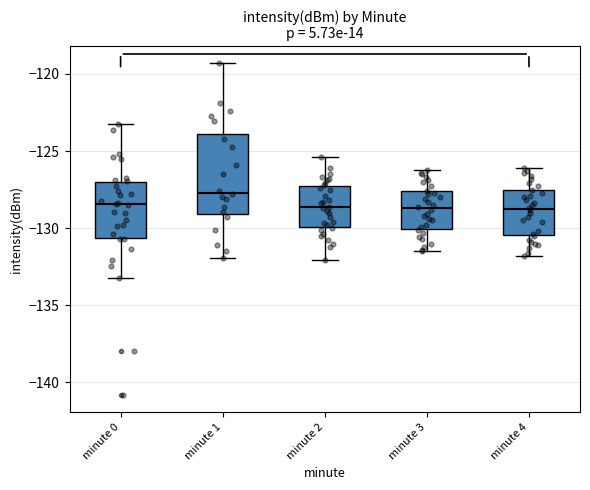

Reading left to right, read every box against the y-axis: the position of its median line, the range the box covers, and the ends of its whiskers. The values are not printed on the chart, so give them approximately, as read against the axis.

minute 0: median -128.5, box -130.5 to -127.0, whiskers -133.0 to -123.0
minute 1: median -127.5, box -129.0 to -124.0, whiskers -132.0 to -119.5
minute 2: median -128.5, box -130.0 to -127.0, whiskers -132.0 to -125.5
minute 3: median -128.5, box -130.0 to -127.5, whiskers -131.5 to -126.0
minute 4: median -128.5, box -130.5 to -127.5, whiskers -132.0 to -126.0